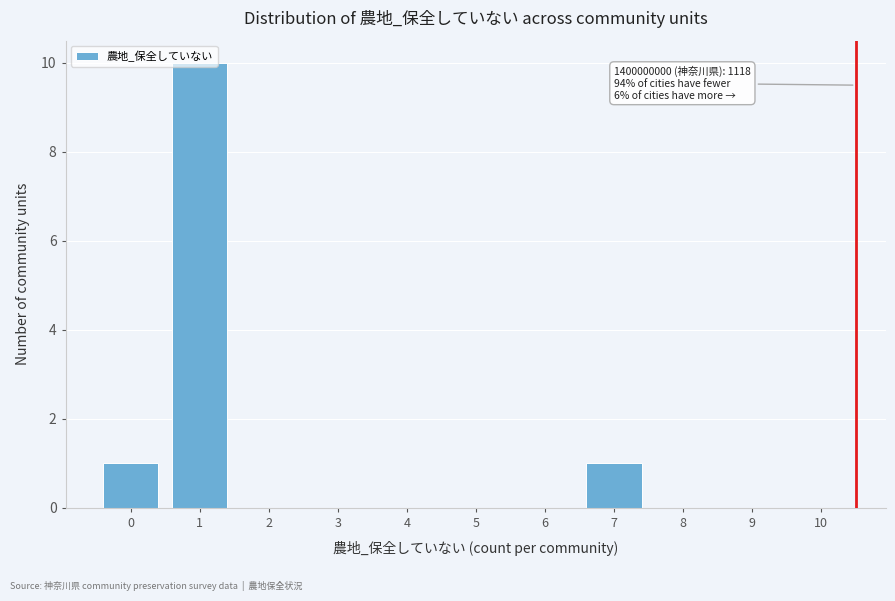

Between 7 and 5, which is larger?

7